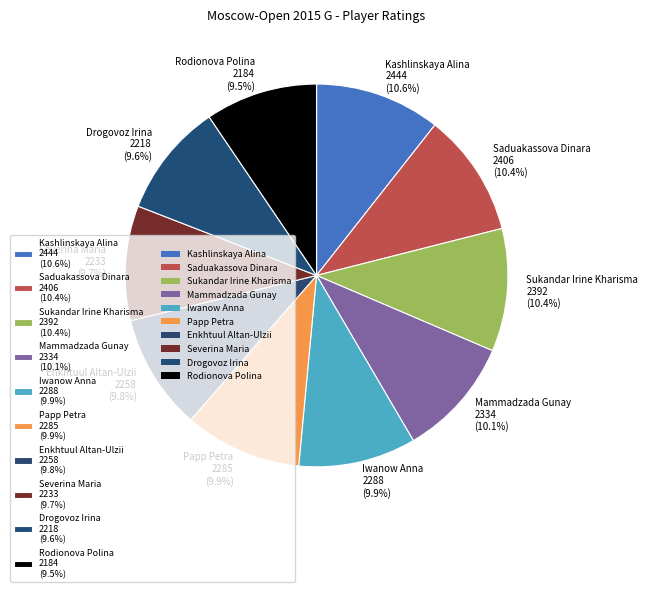

Between Papp Petra 2285 (9.9%) and Saduakassova Dinara 2406 (10.4%), which is larger?

Saduakassova Dinara 2406 (10.4%)